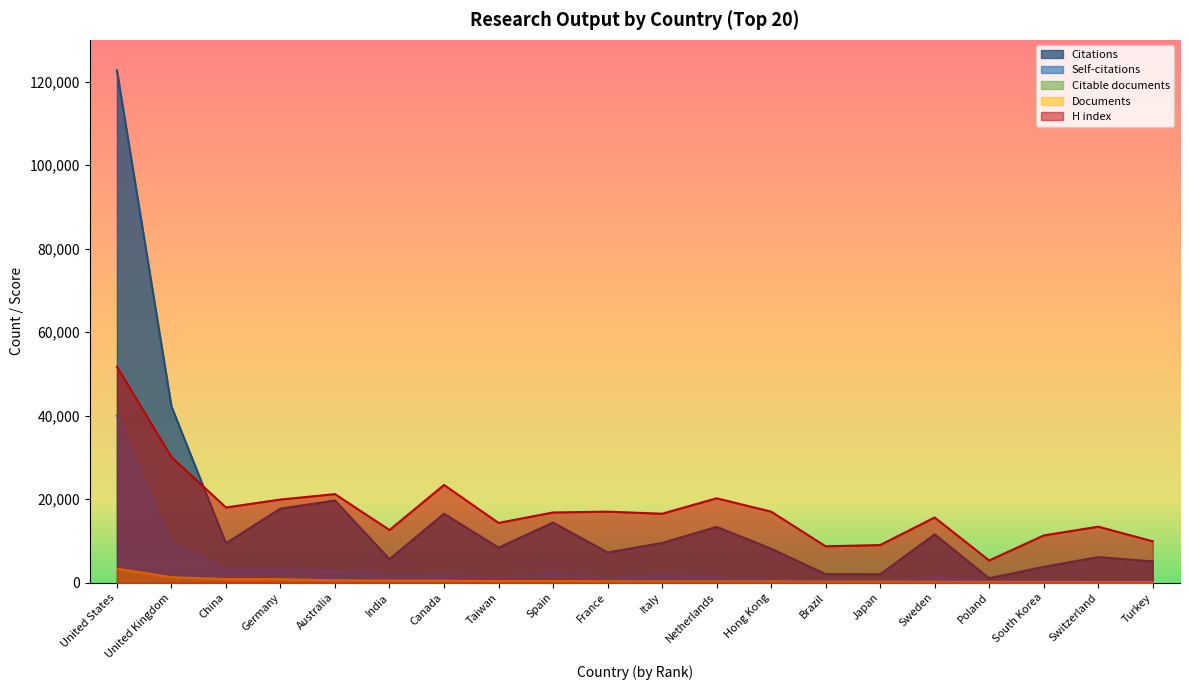

What is the average value of the H index series?

17595